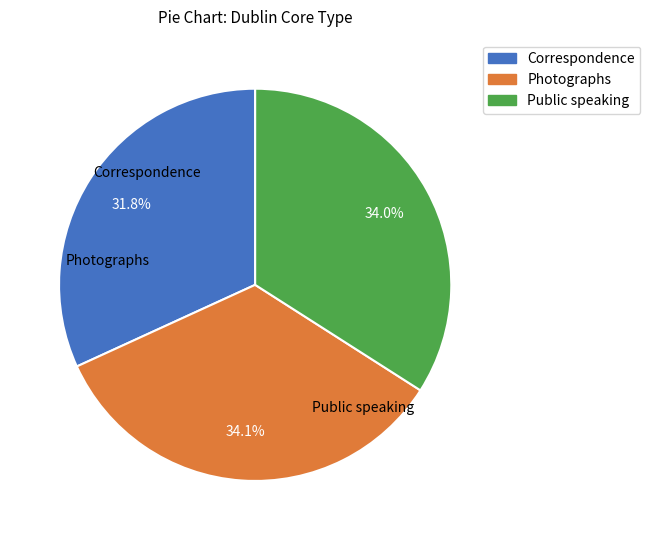

Is the sum of Photographs and Public speaking greater than half?

Yes